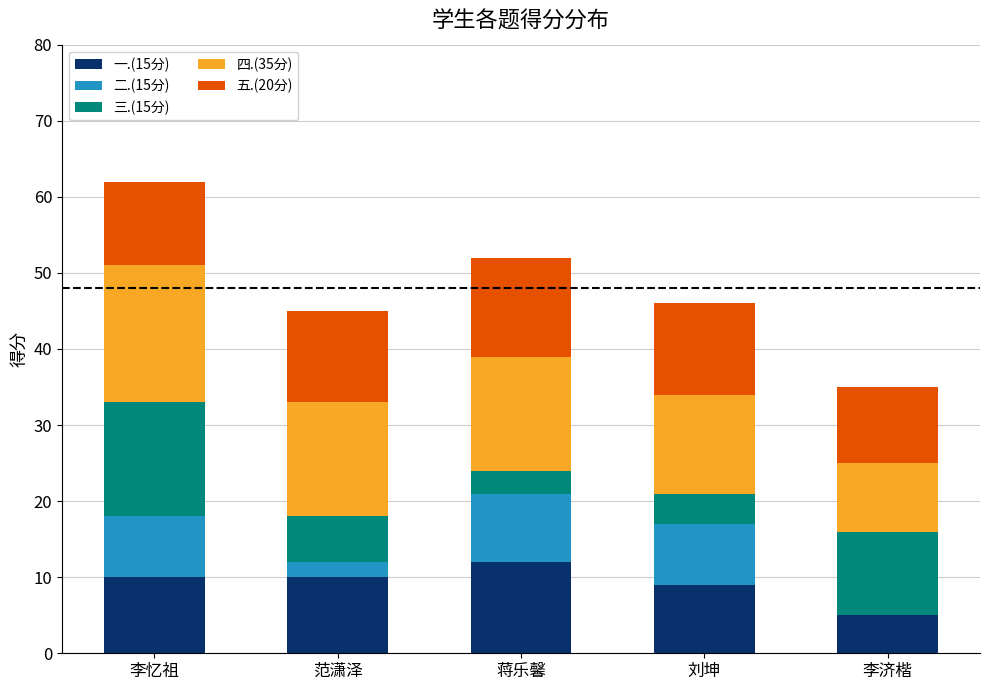

Is it true that 一.(15分) equals 5 at 李济楷?

True